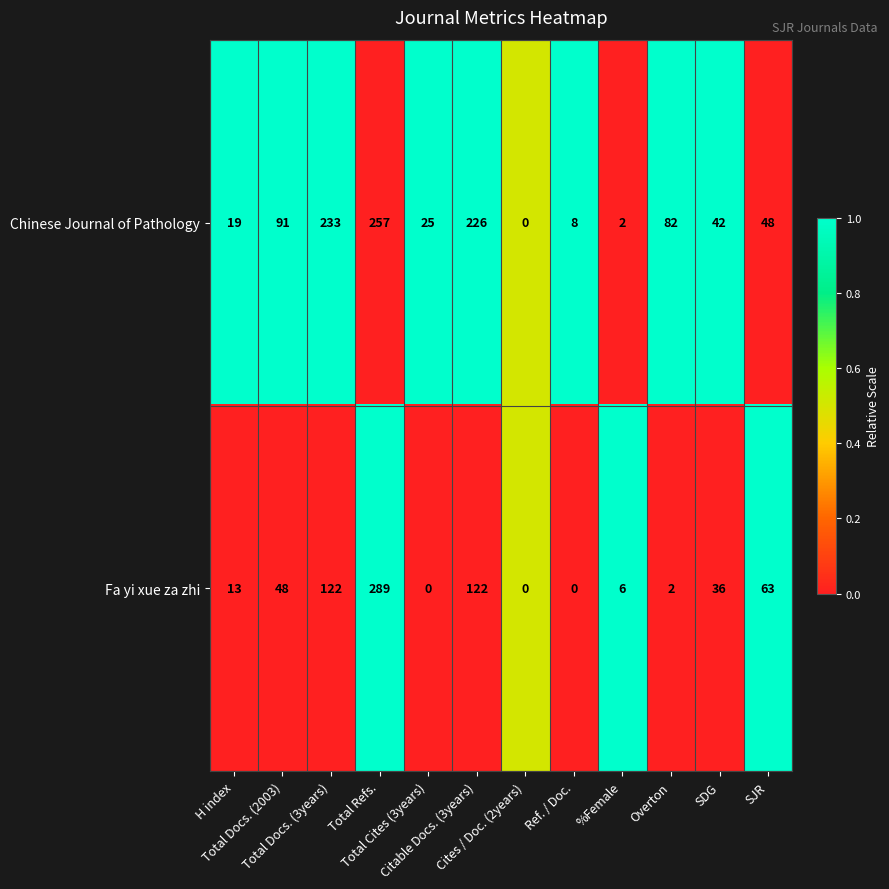

Which series has the largest total across all categories?

Chinese Journal of Pathology